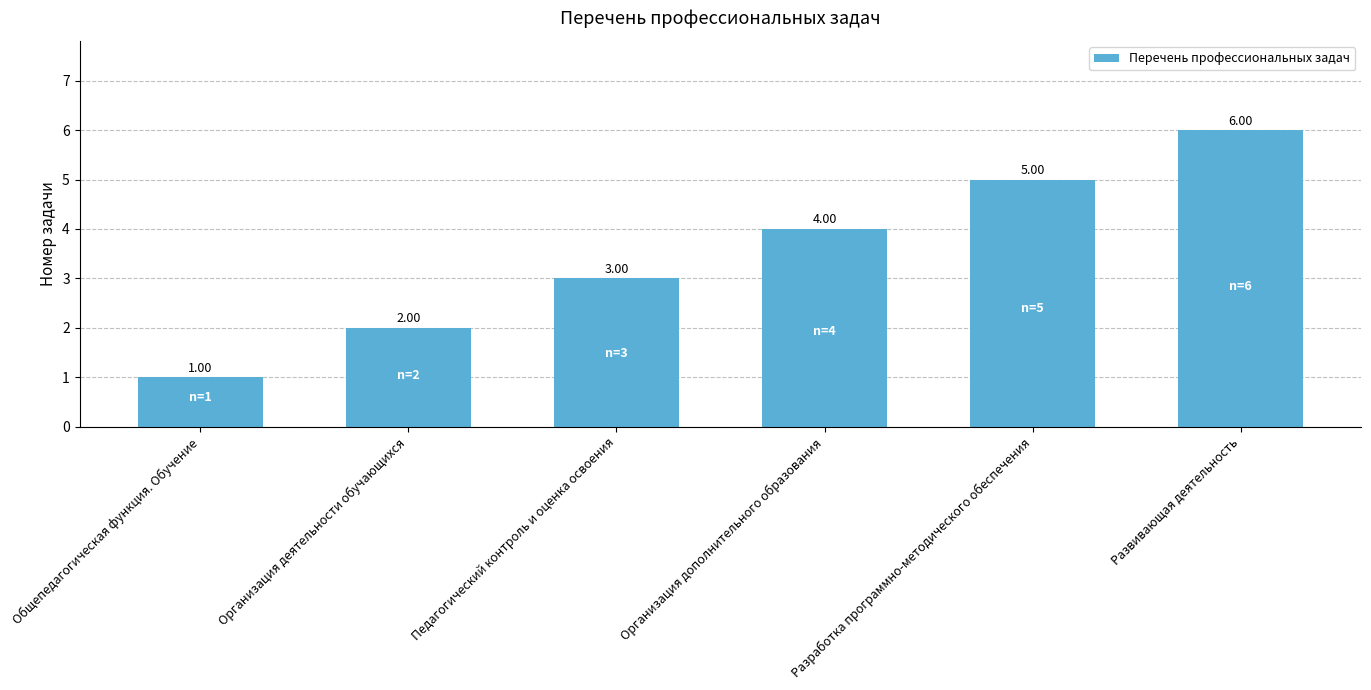

Is it true that the value at Развивающая деятельность is 6?

True